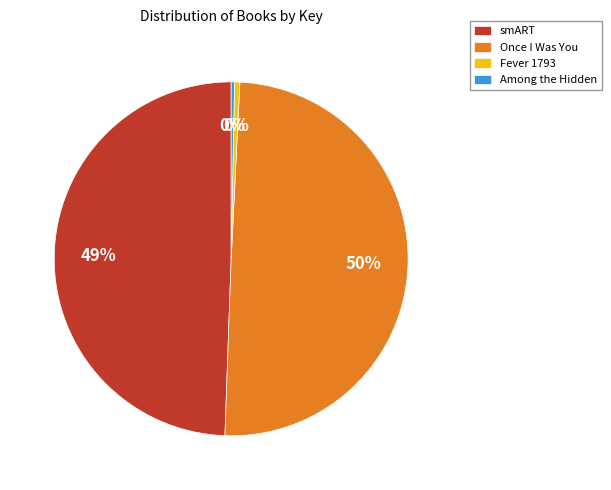

What is the ratio of the value at smART to the value at Among the Hidden?

164.9